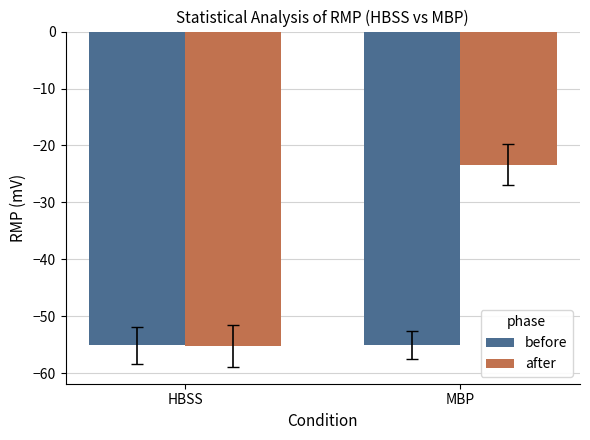

List the series in order of their peak value, lowest first.

before, after